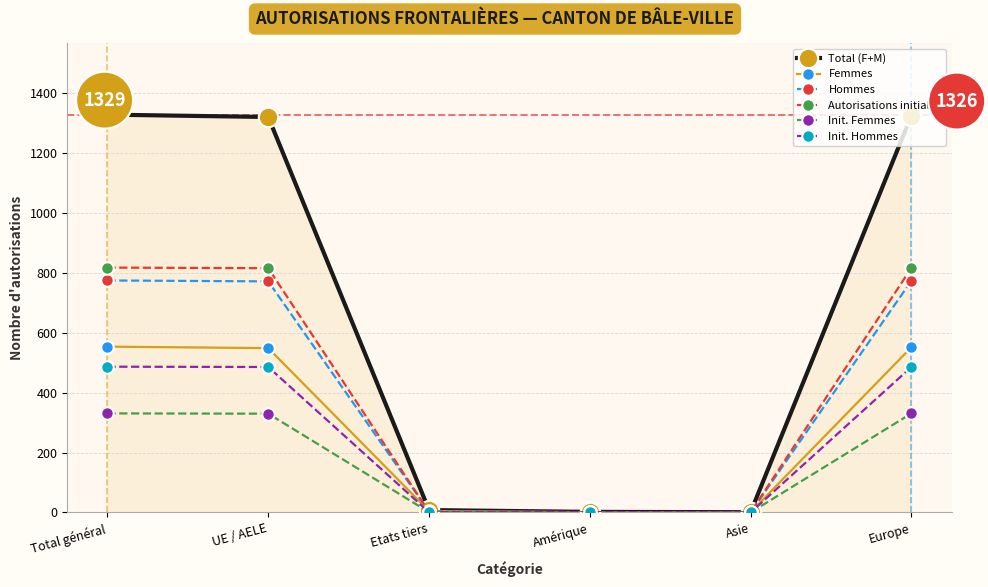

What is the label of the 1st point from the right?

Europe